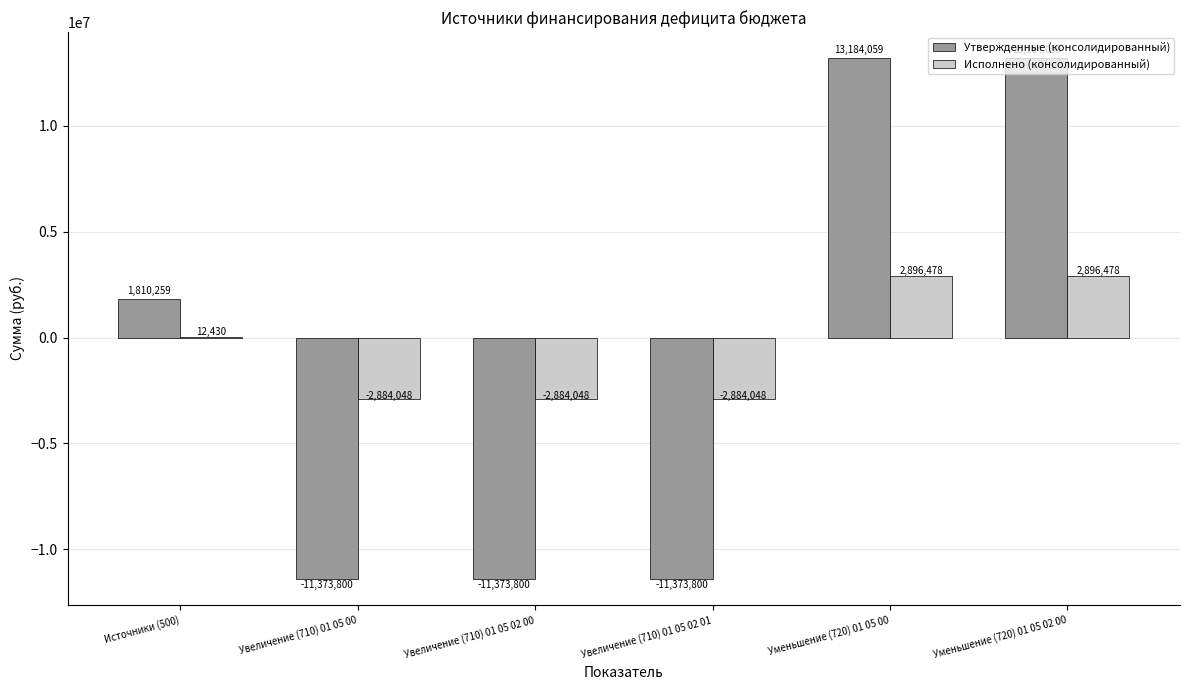

At which label is Утвержденные (консолидированный) closest to 905129?

Источники (500)